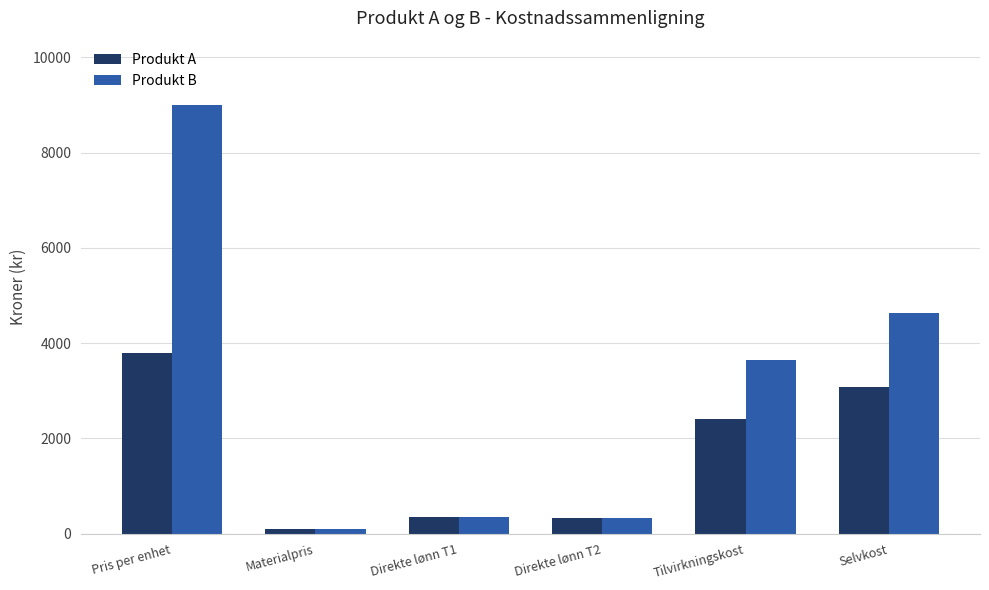

Which series has the largest total across all categories?

Produkt B